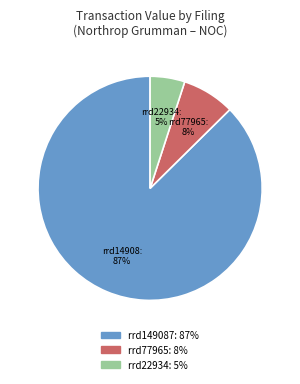

To the nearest percent, what is the difference between the largest and smallest slice percentages?

82%